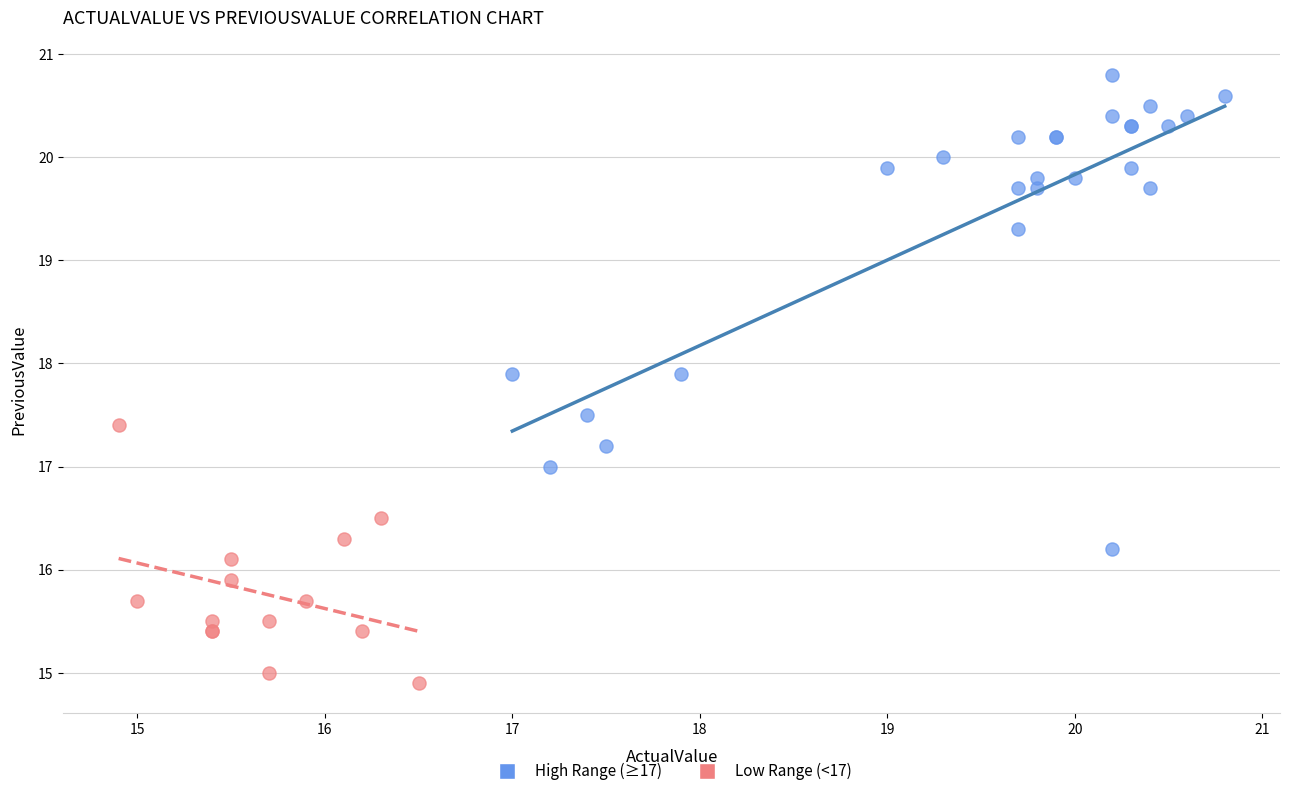

Which series contains the lowest Y value?

Low Range (<17)